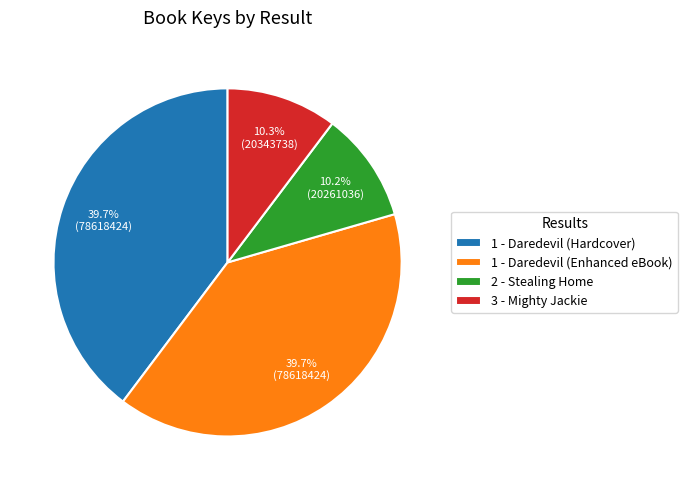

Between 1 - Daredevil (Enhanced eBook) and 3 - Mighty Jackie, which is larger?

1 - Daredevil (Enhanced eBook)